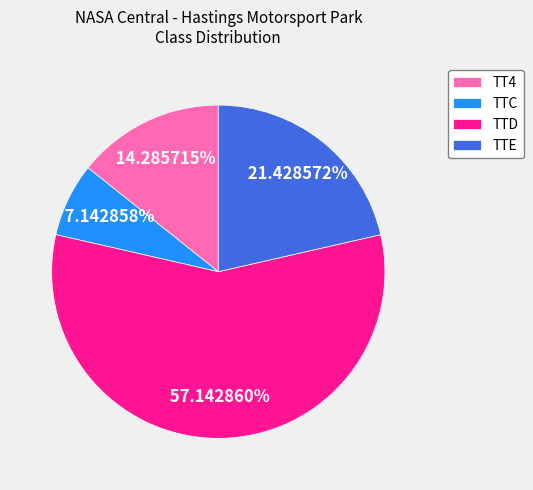

The TT4 slice represents 6% of the pie. True or false?

False